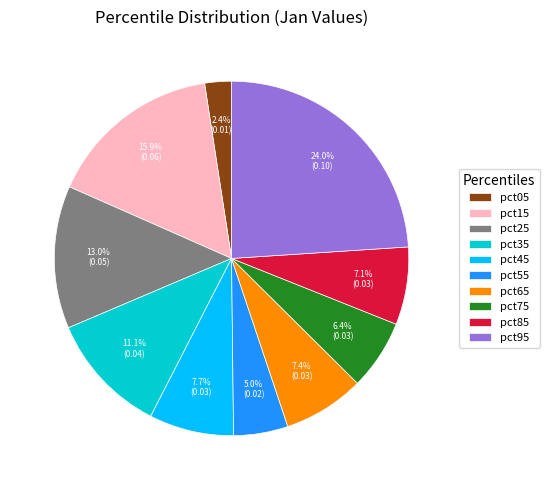

Is there any slice that represents more than half of the pie?

No